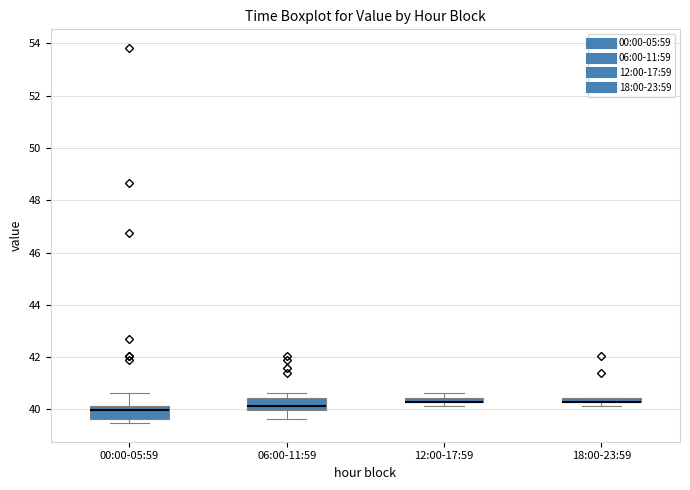

Where is the lower edge of the box for 18:00-23:59 on the y-axis? The values are not printed on the chart, so give them approximately, as read against the axis.

40.2